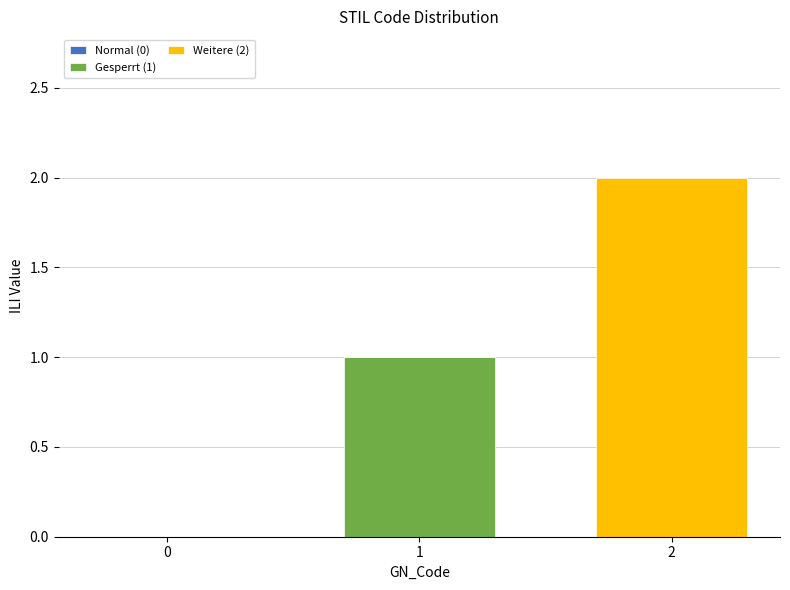

The value of Gesperrt (1) at 1 is 1. True or false?

True